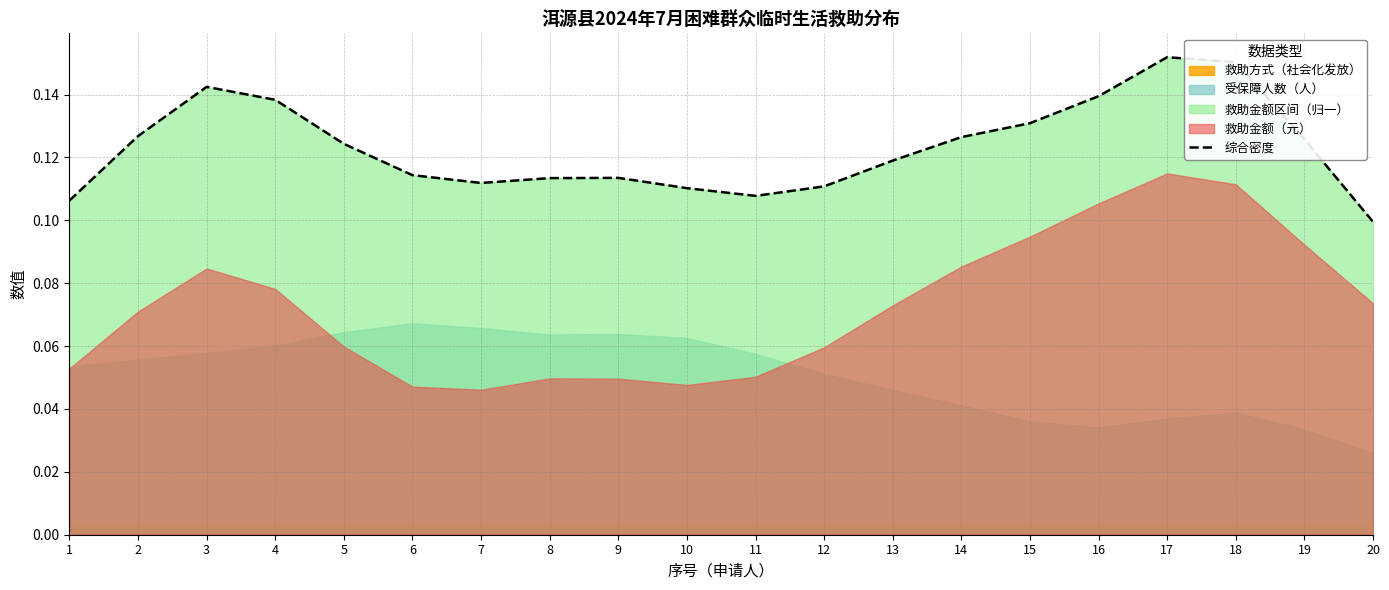

What is the greatest value displayed?

0.2